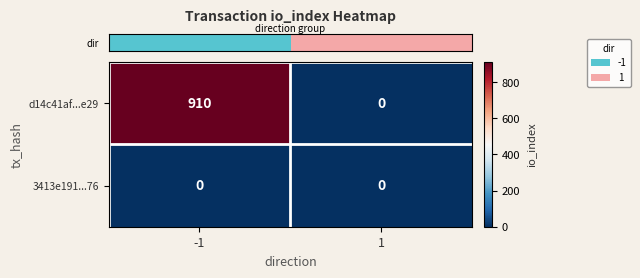

True or false: 3413e191...76 has a value of 0 at 1.

True